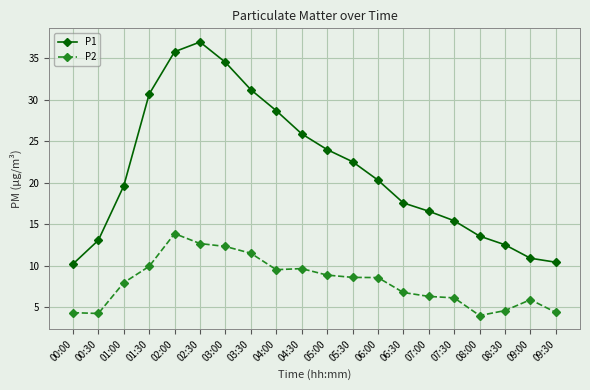

What is the spread (max minus min) of values at 08:30?

7.9